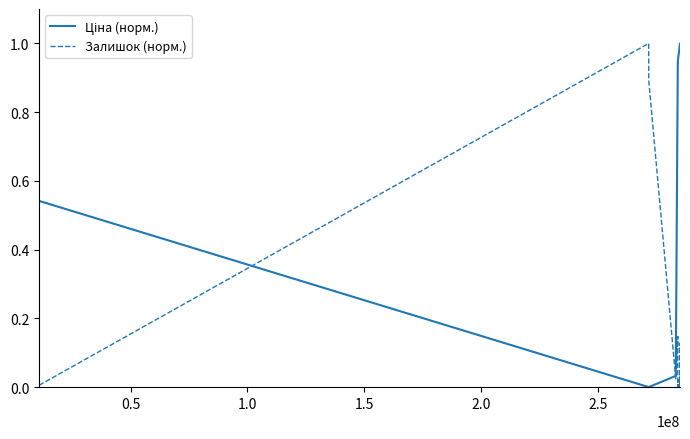

What is the maximum value for Залишок (норм.)?

1.0